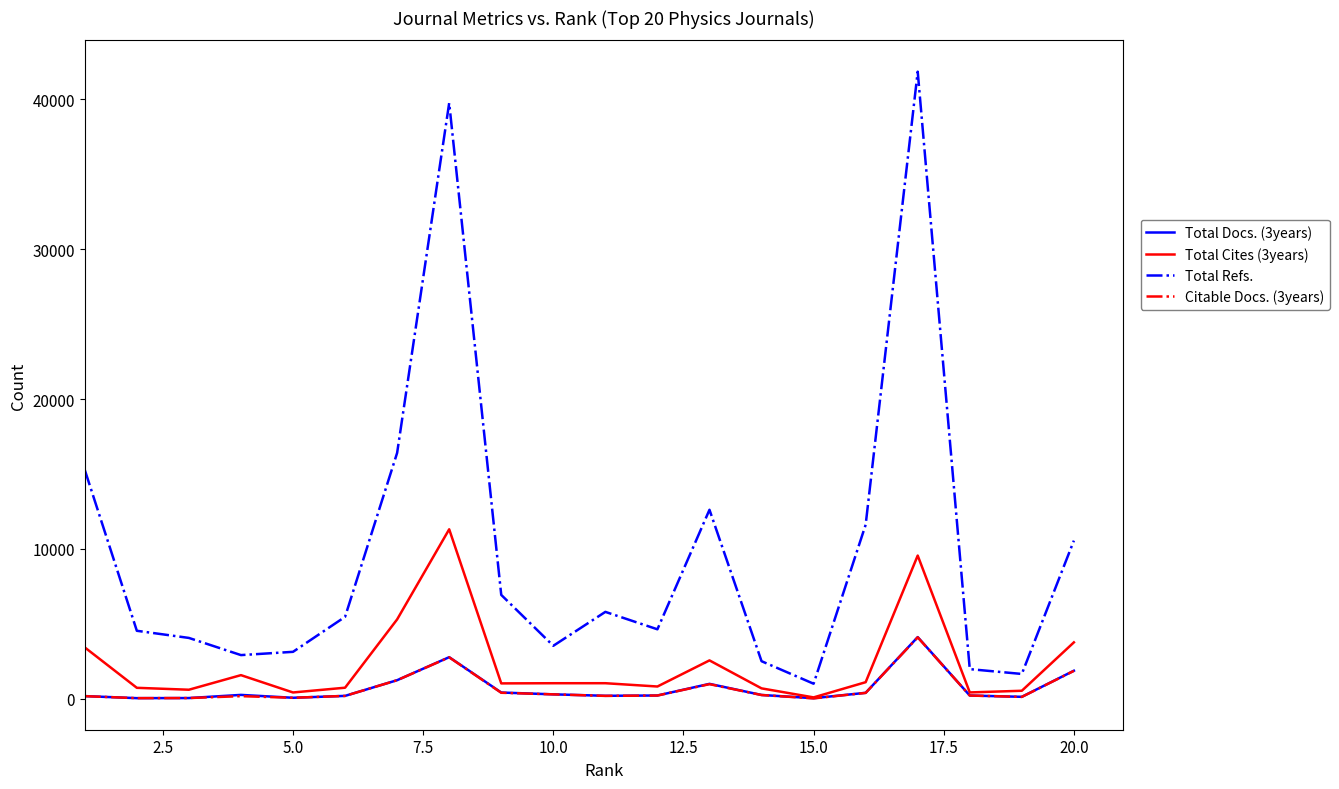

Which series has the widest spread of values?

Total Refs.